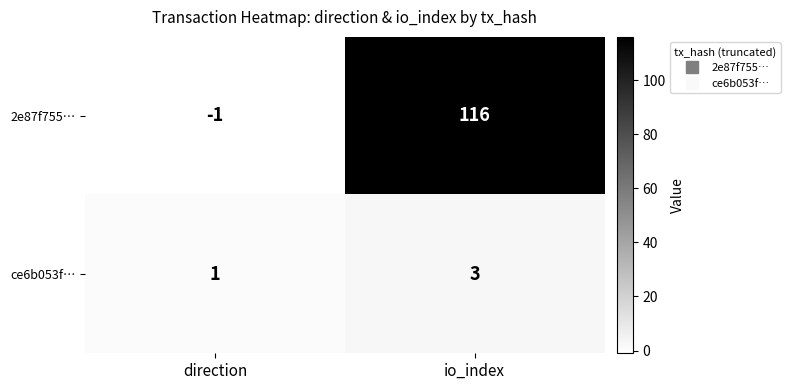

Between direction and io_index, which series saw the biggest shift?

2e87f755…